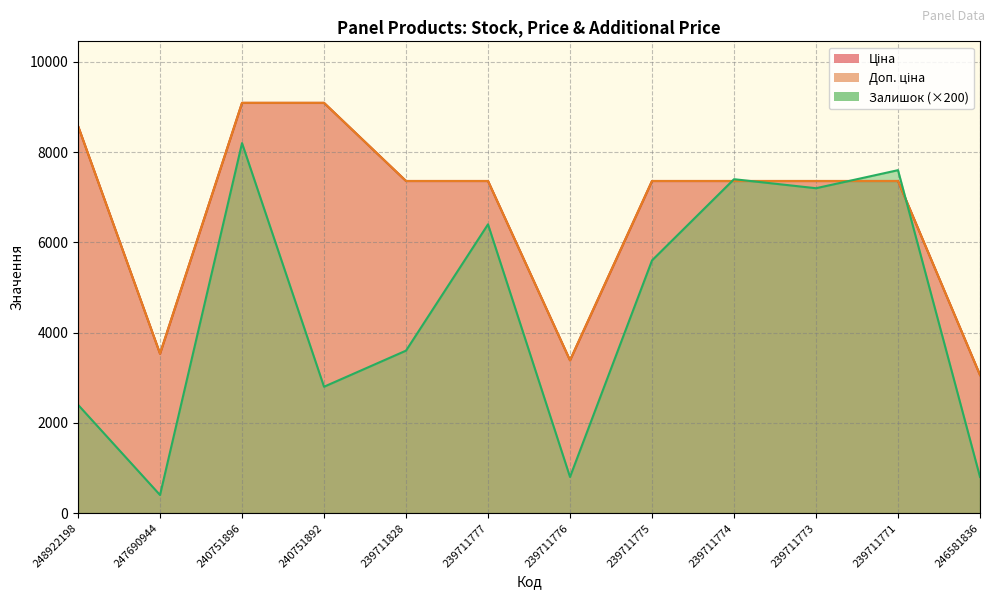

What is the value of the Залишок point at the 3rd from the left?

8200.0